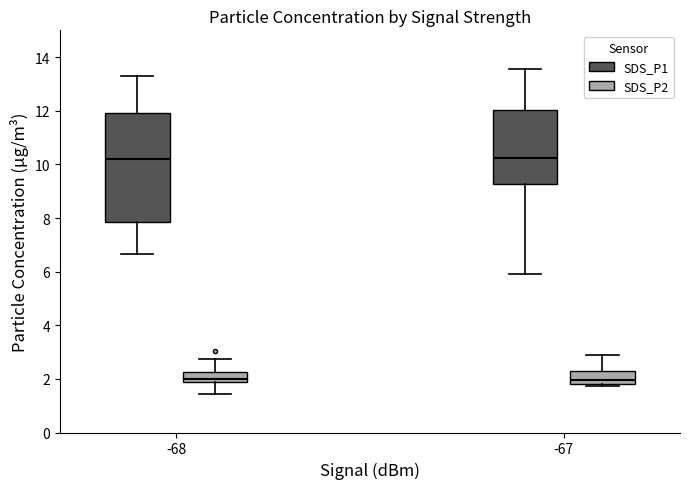

Where does the upper whisker of the box for -67 (SDS_P2) end on the y-axis? The values are not printed on the chart, so give them approximately, as read against the axis.

3.0